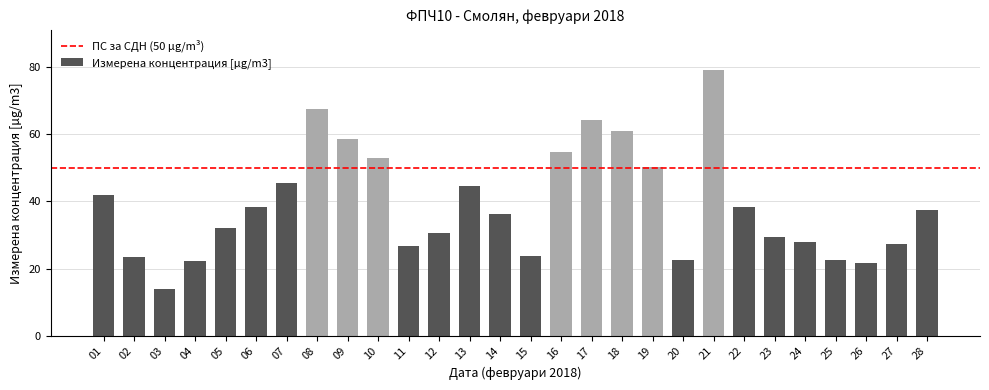

Where is the data nearest to the value 46?

07